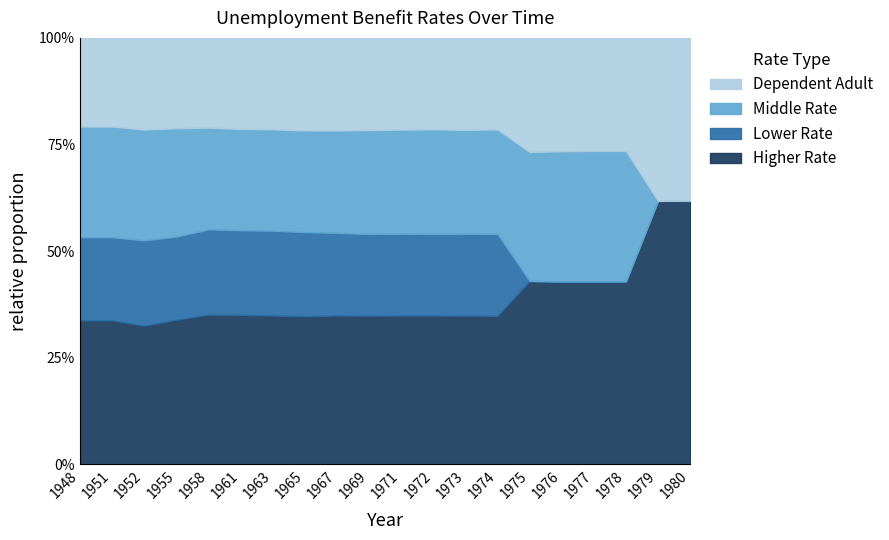

What is the value of the Lower Rate point at the 7th from the left?

1.9